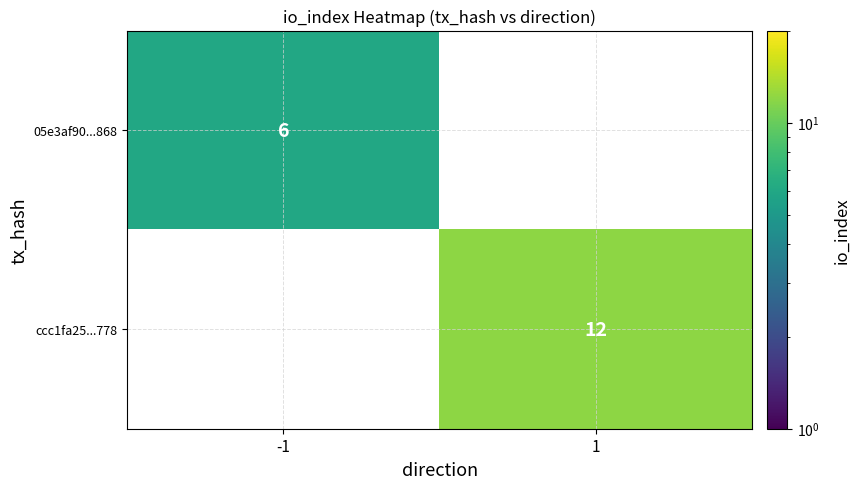

The ccc1fa25...778 series shows 5 at 1. True or false?

False